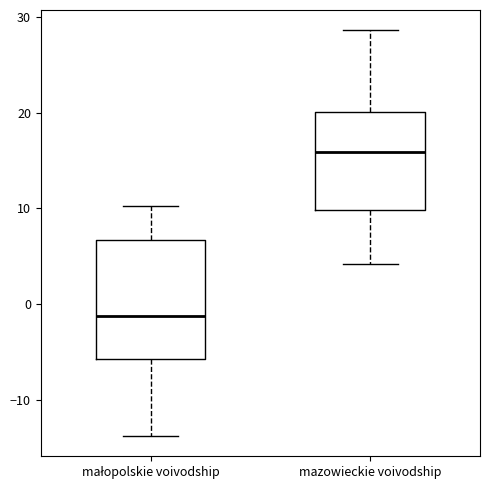

Which box is the tallest, from its lower edge to its upper edge?

małopolskie voivodship